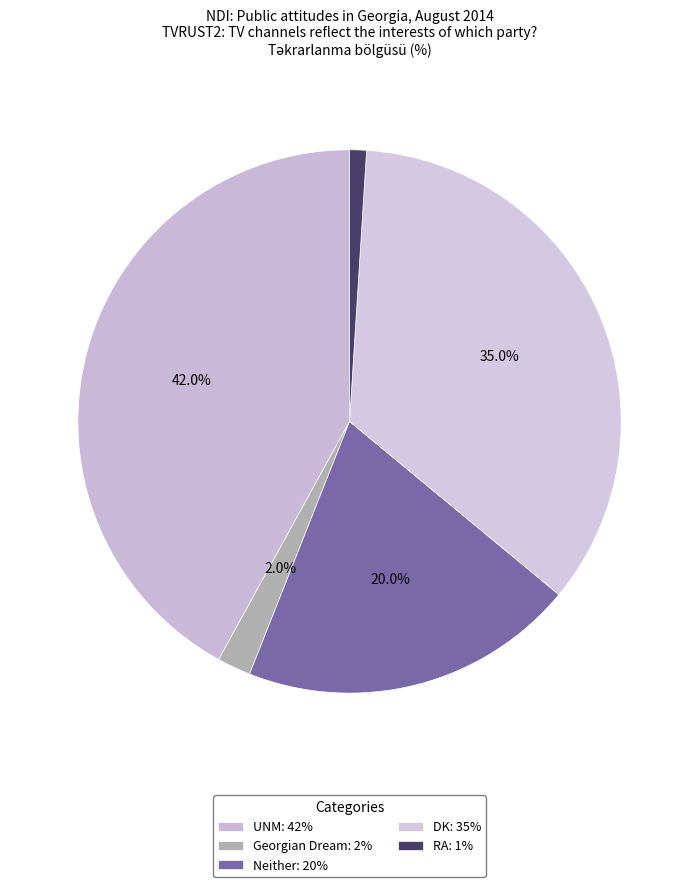

Which category has the biggest portion of the pie?

UNM